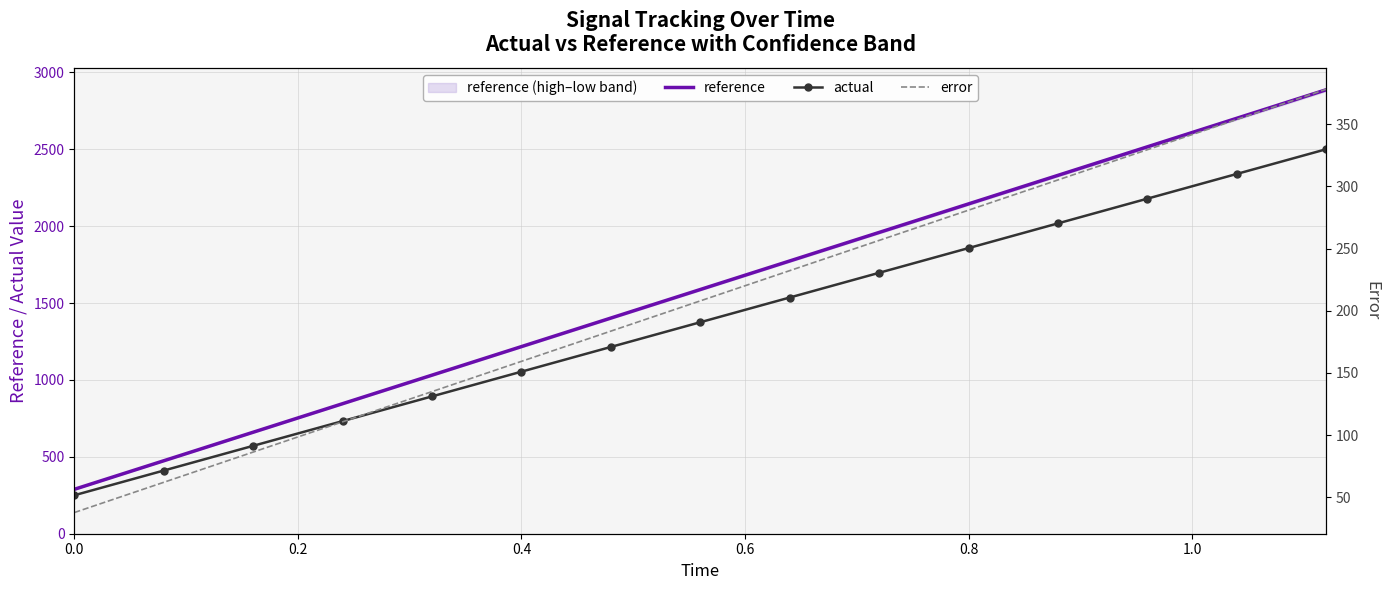

Is this an area chart (filled region under the line)?

No